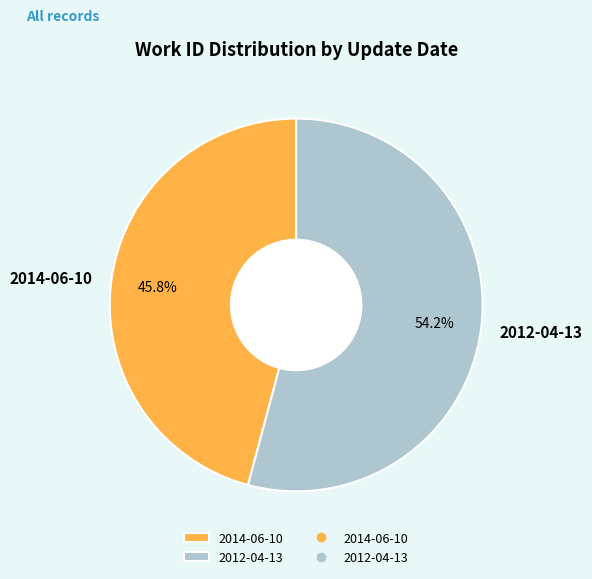

Rank the categories by value from highest to lowest.

2012-04-13, 2014-06-10